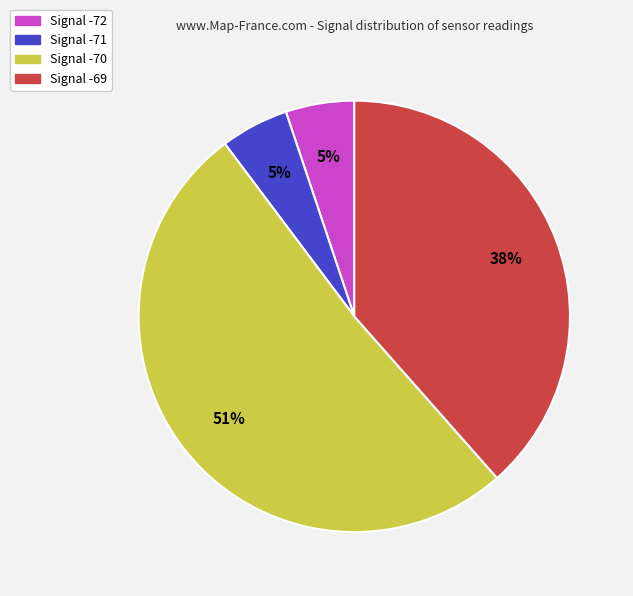

Count the number of slices in the pie.

4